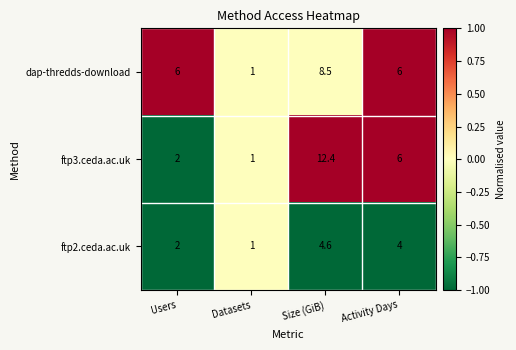

Reading left to right, extract all data points from this chart.

dap-thredds-download: Users=6.0	Datasets=1.0	Size (GiB)=8.5	Activity Days=6.0
ftp3.ceda.ac.uk: Users=2.0	Datasets=1.0	Size (GiB)=12.4	Activity Days=6.0
ftp2.ceda.ac.uk: Users=2.0	Datasets=1.0	Size (GiB)=4.6	Activity Days=4.0